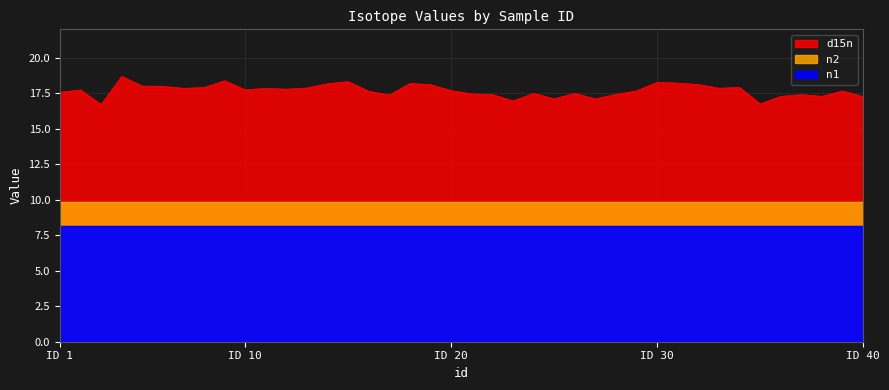

True or false: d15n and n2 cross at least once.

False